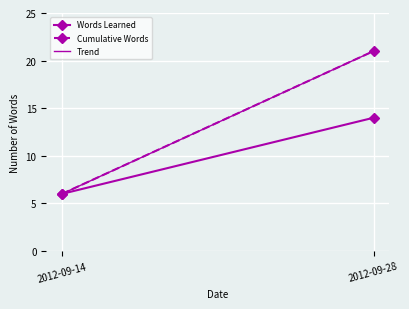

Between 2012-09-28 and 2012-09-14, which is larger?

2012-09-28